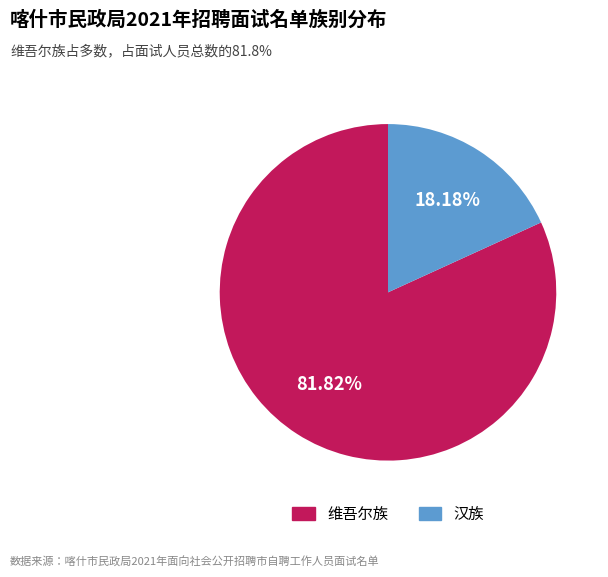

Between 汉族 and 维吾尔族, which is larger?

维吾尔族